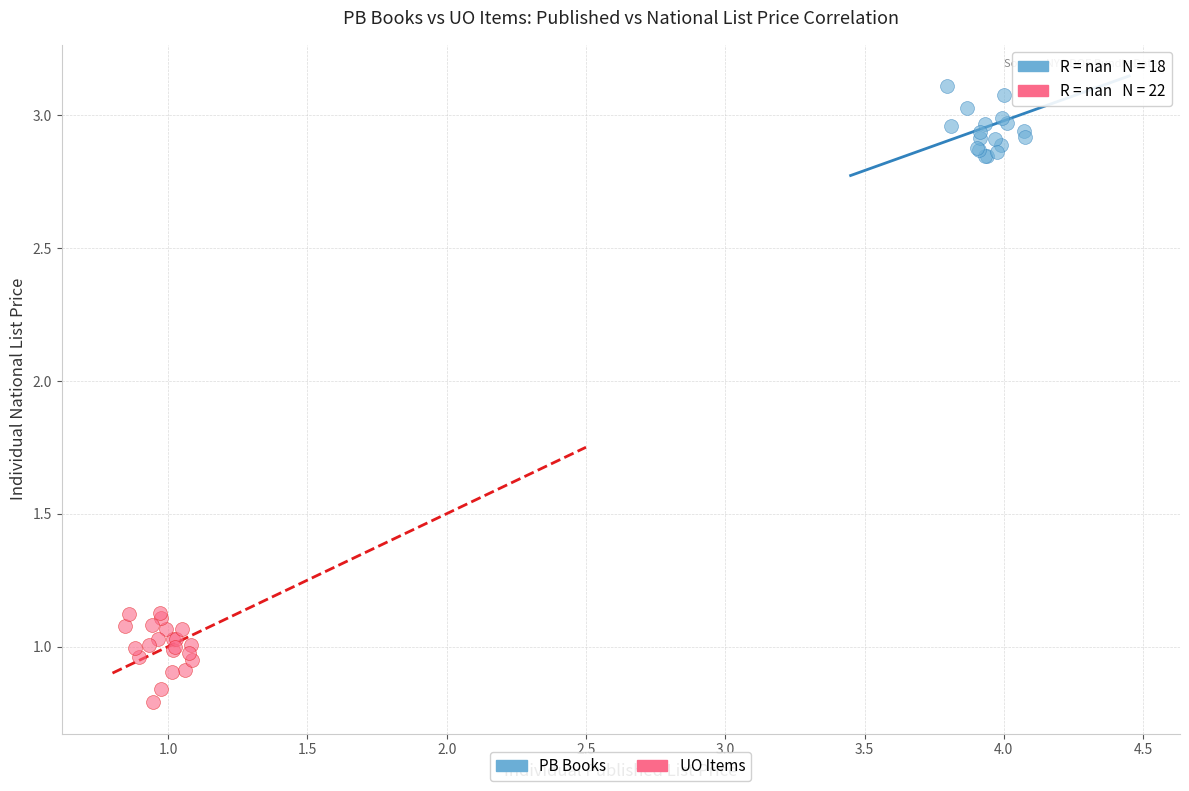

Which series reaches the minimum Y coordinate?

UO Items